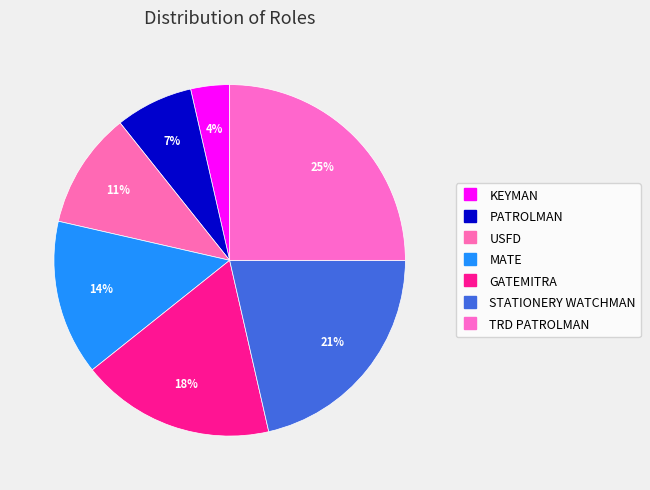

What is the largest slice in the pie chart?

TRD PATROLMAN